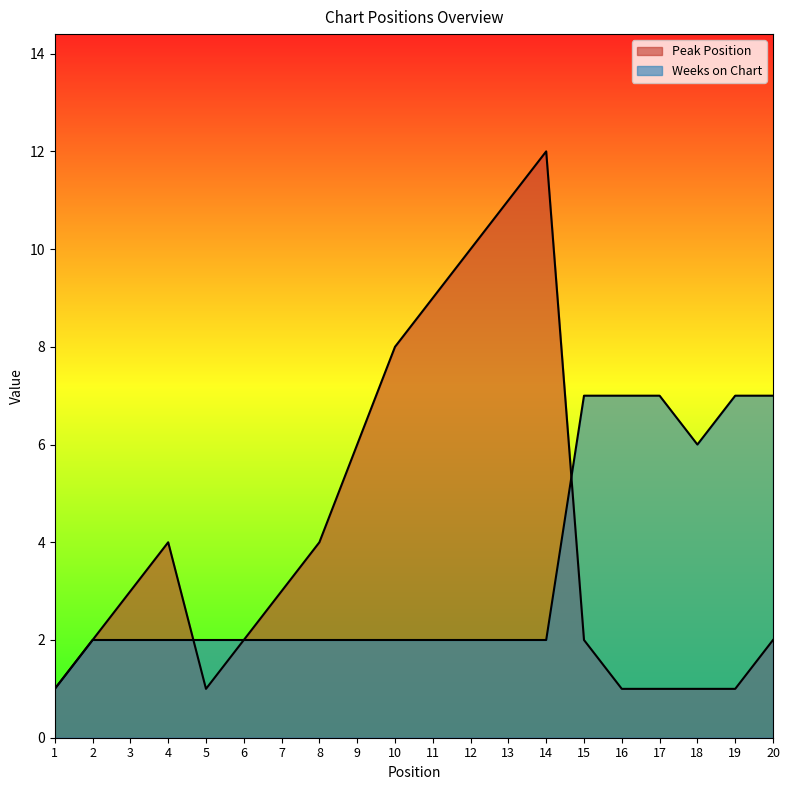

List the series in order of their overall mean, highest first.

Peak Position, Weeks on Chart